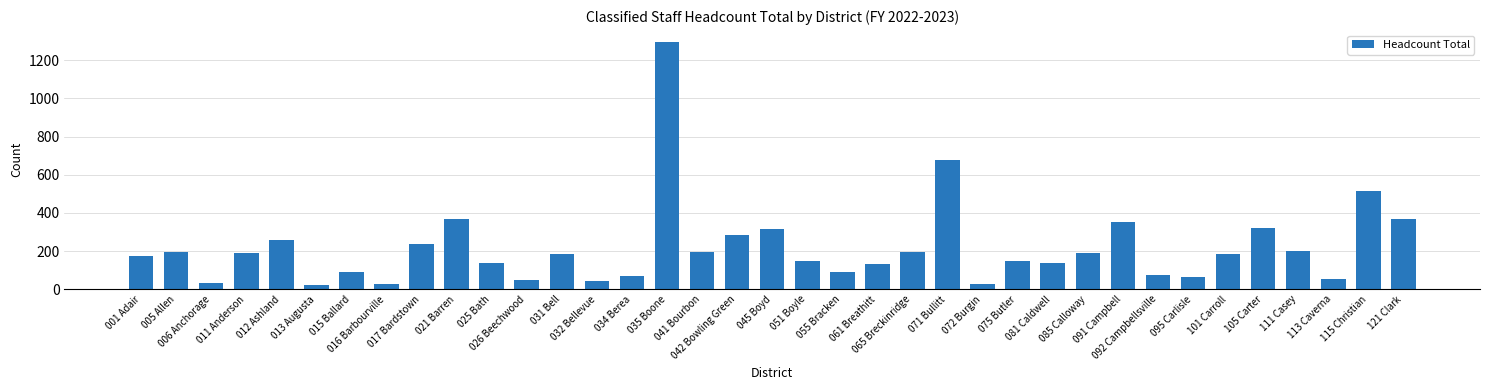

What is the change in value from 011 Anderson to 016 Barbourville?

-161